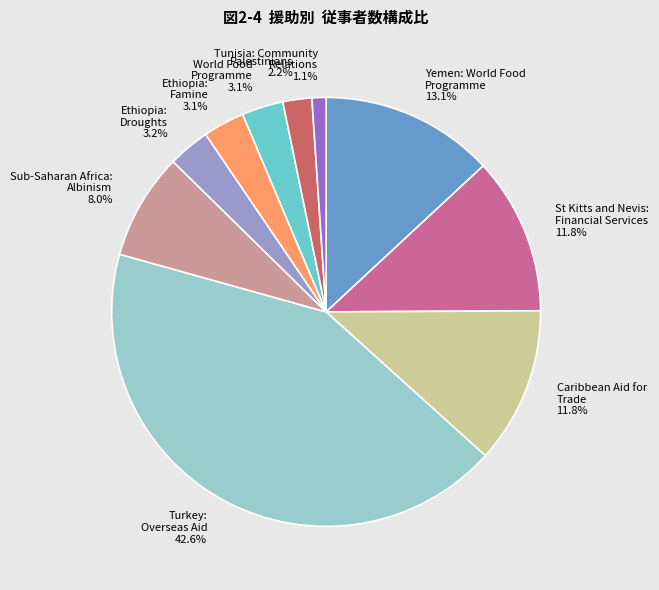

Is Tunisia: Community Relations the majority of the pie?

No